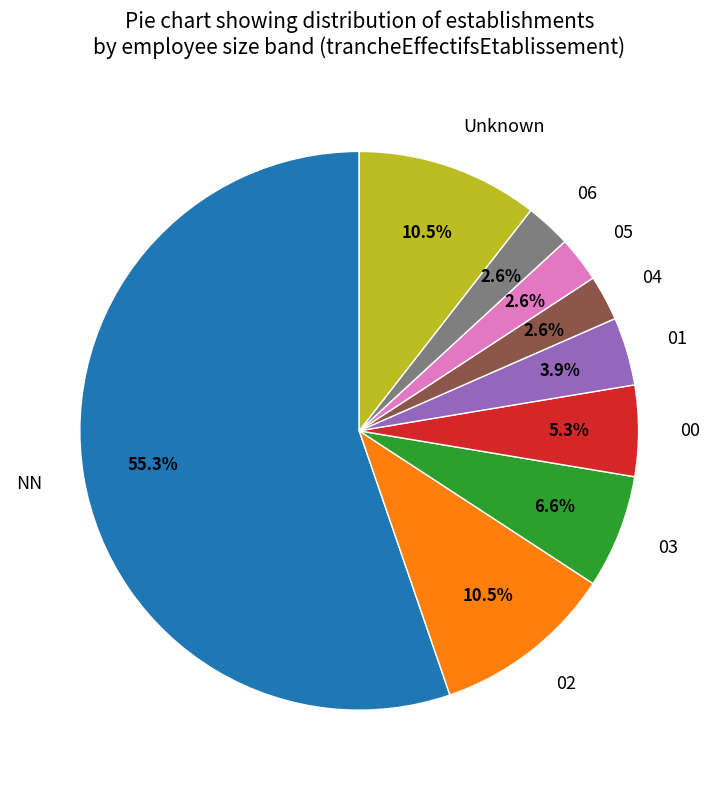

Which has a higher value, NN or 01?

NN